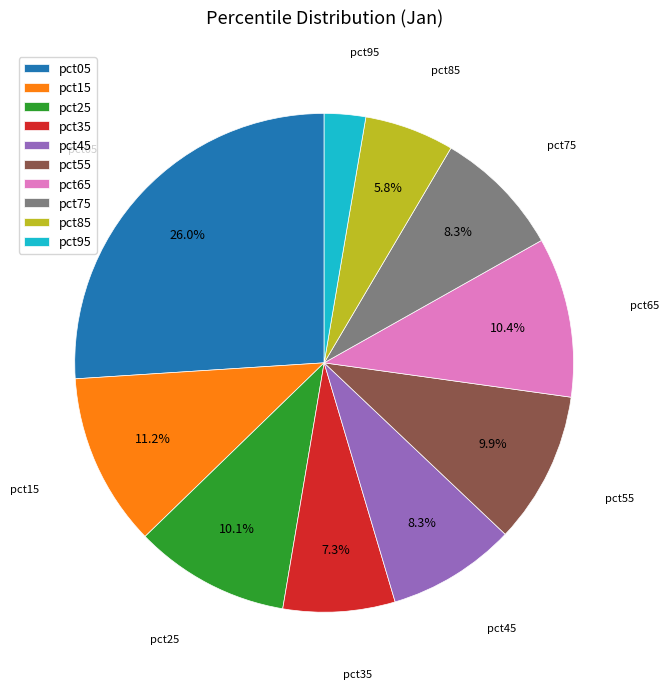

What portion of the pie excludes pct75?

91.7%